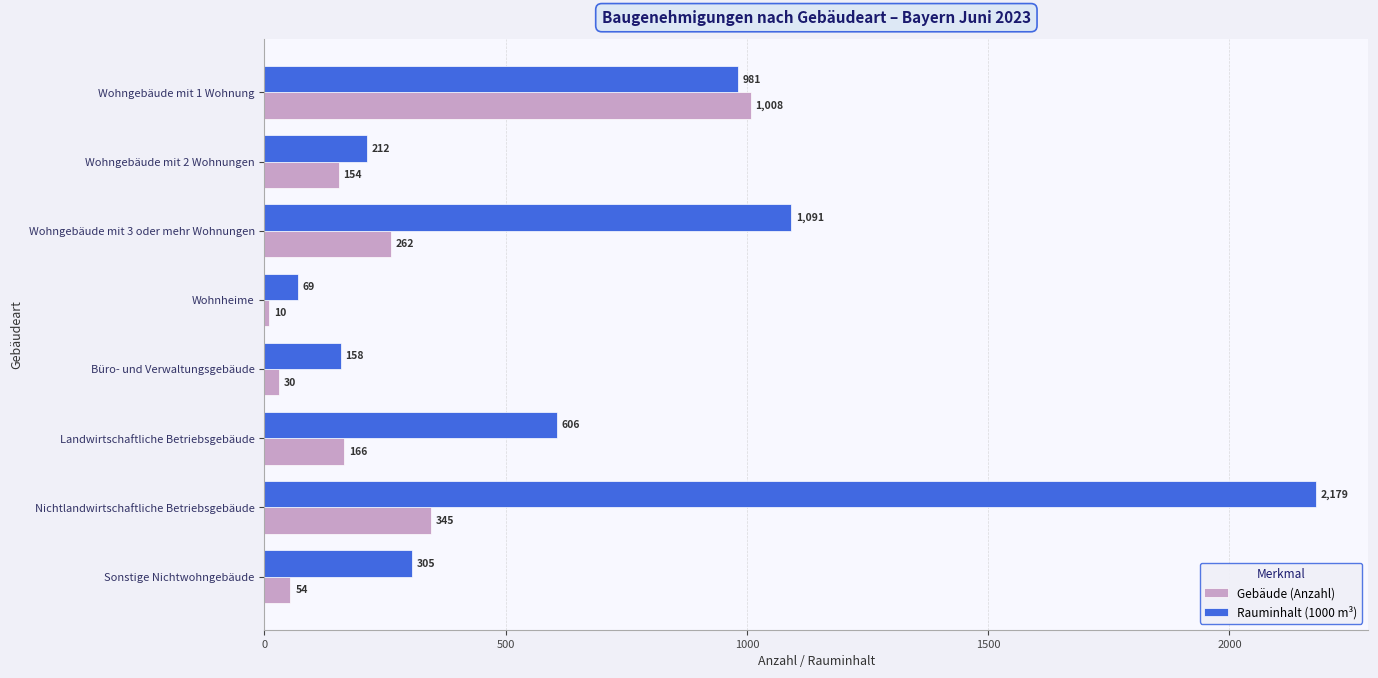

How many data points does each series have?

8